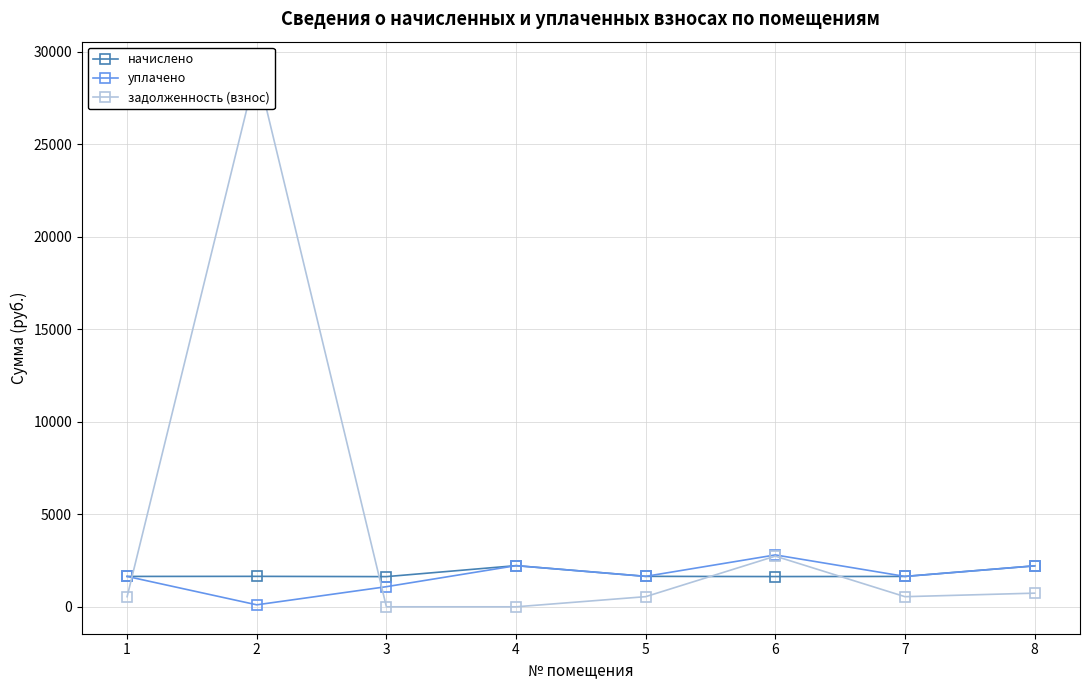

Reading right to left, extract all data points from this chart.

начислено: 2214.3	1642.4	1635.0	1646.0	2225.2	1631.4	1646.0	1642.4
уплачено: 2214.3	1642.4	2804.3	1646.0	2225.2	1087.6	107.7	1642.4
задолженность (взнос): 738.1	547.5	2737.5	548.7	0.0	0.0	29089.2	547.5